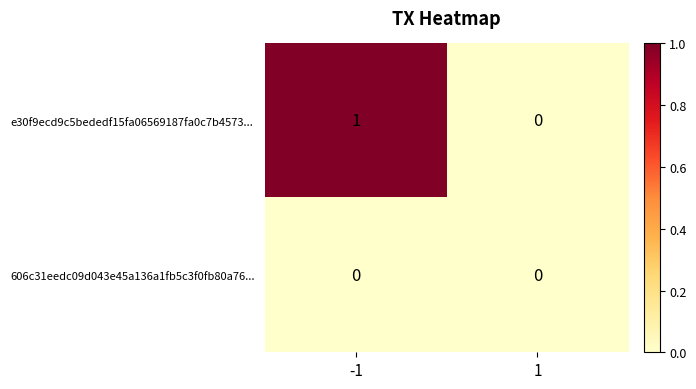

At which category is the sum across all series the highest?

-1